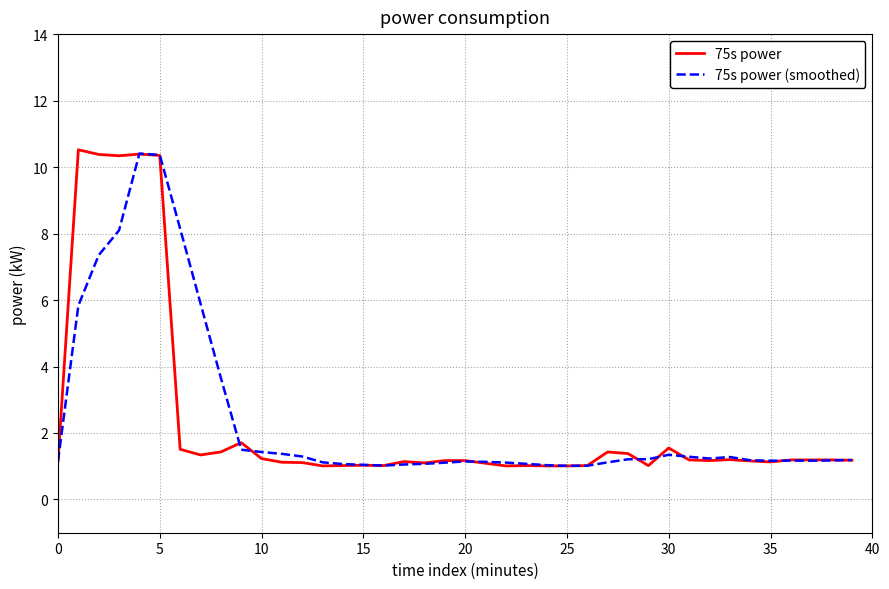

What is the lowest value of the 75s power series?

1.0